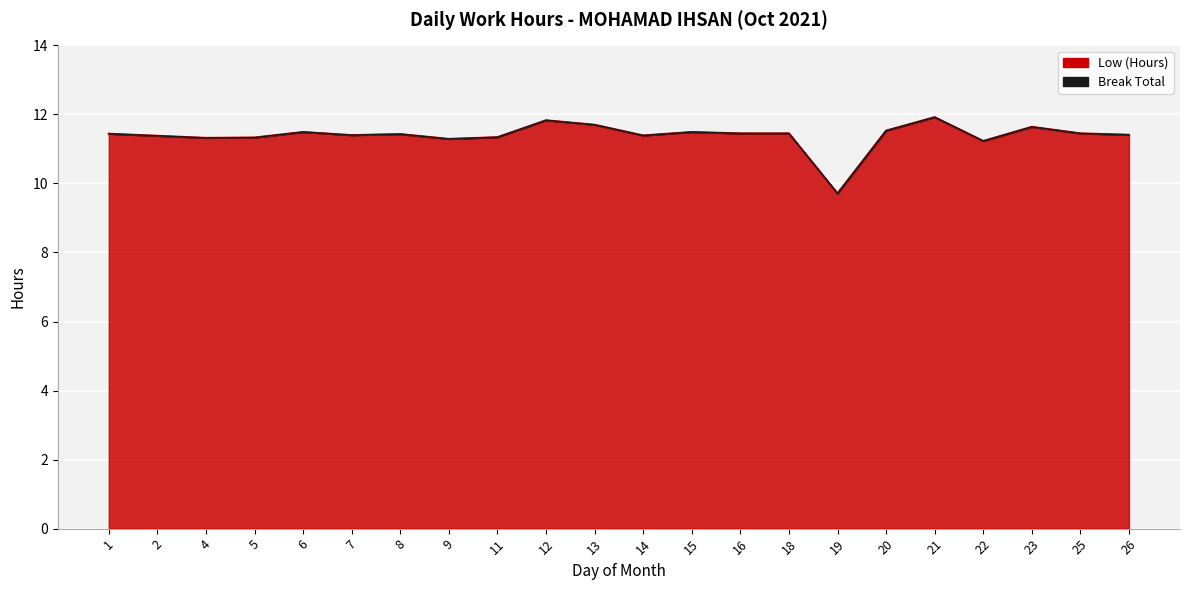

List the labels in order of value, largest first.

21, 12, 13, 23, 20, 6, 15, 16, 18, 25, 1, 8, 26, 7, 14, 2, 11, 5, 4, 9, 22, 19